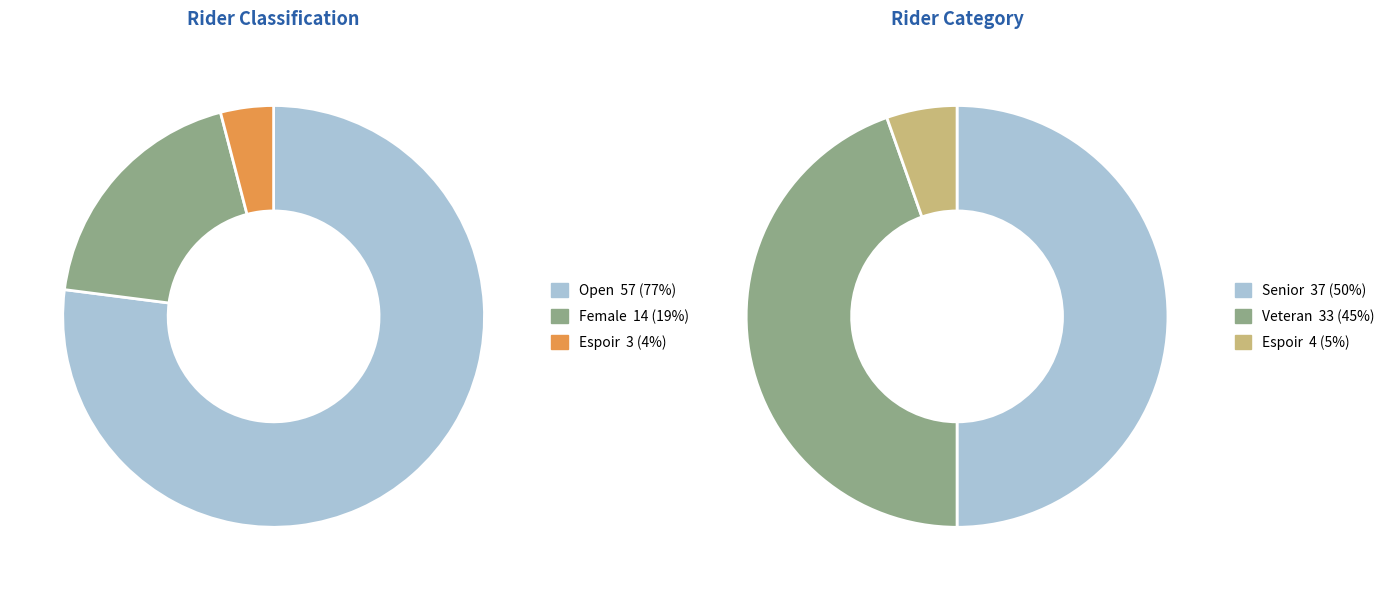

Approximately how many times larger is the value at Open compared to Female?

4.1